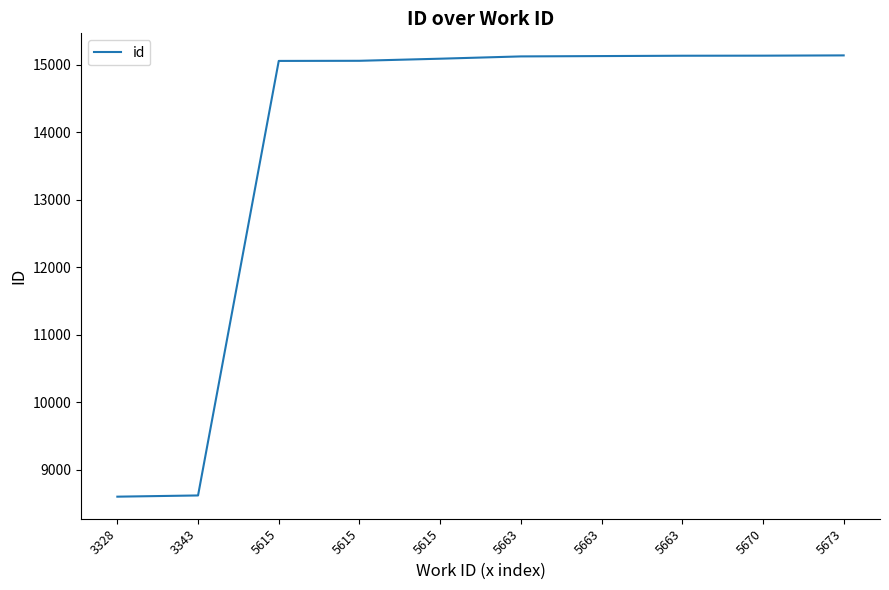

Between 5615 and 5663, which is larger?

5663